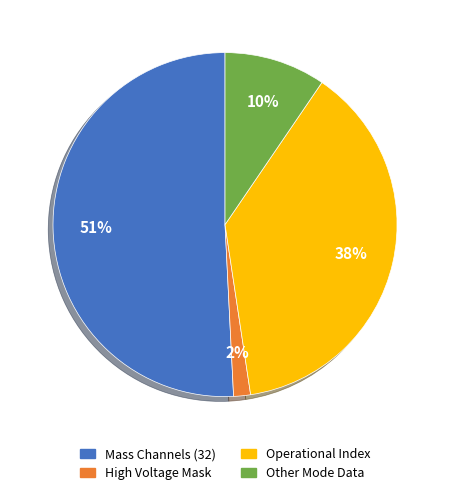

To the nearest percent, what is the average slice percentage?

25%